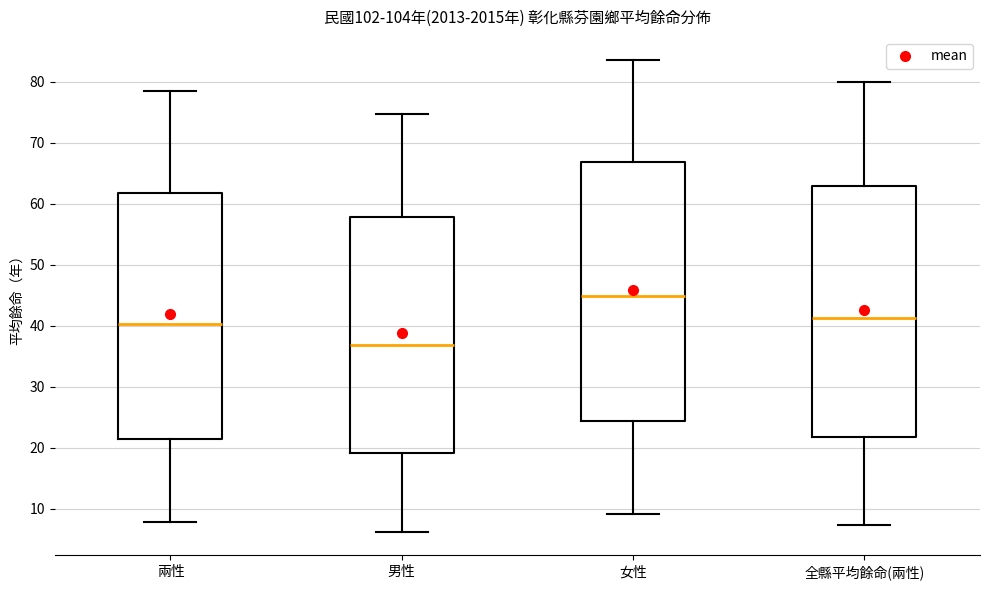

Reading left to right, transcribe this box plot: for each box, give where its median line is, the range the box spans, and where its two whiskers end, as read against the y-axis. The values are not printed on the chart, so give them approximately, as read against the axis.

兩性: median 40, box 22 to 62, whiskers 8 to 79
男性: median 37, box 19 to 58, whiskers 6 to 75
女性: median 45, box 24 to 67, whiskers 9 to 84
全縣平均餘命(兩性): median 41, box 22 to 63, whiskers 7 to 80